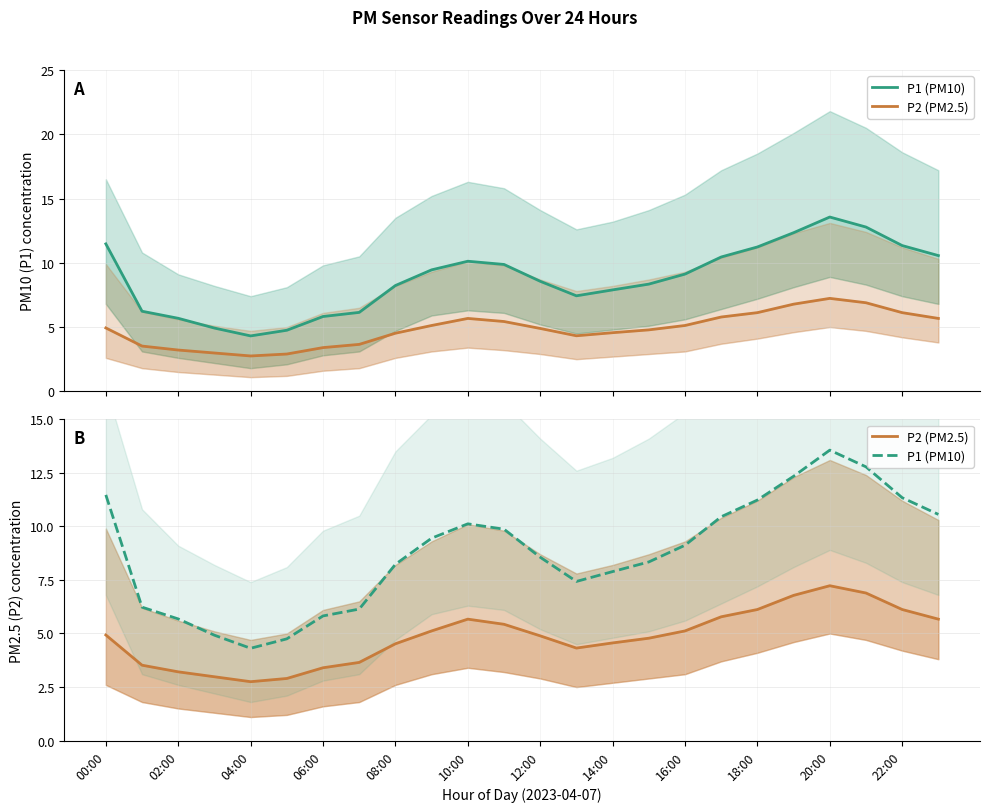

How many values in the P2 (PM2.5) series exceed 4?

17